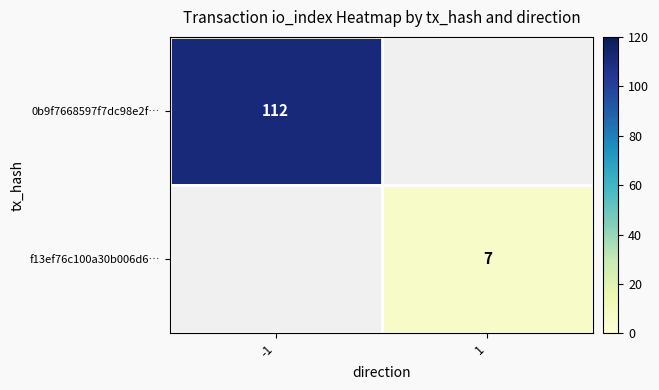

The value of 0b9f7668597f7dc98e2f… at -1 is 112. True or false?

True